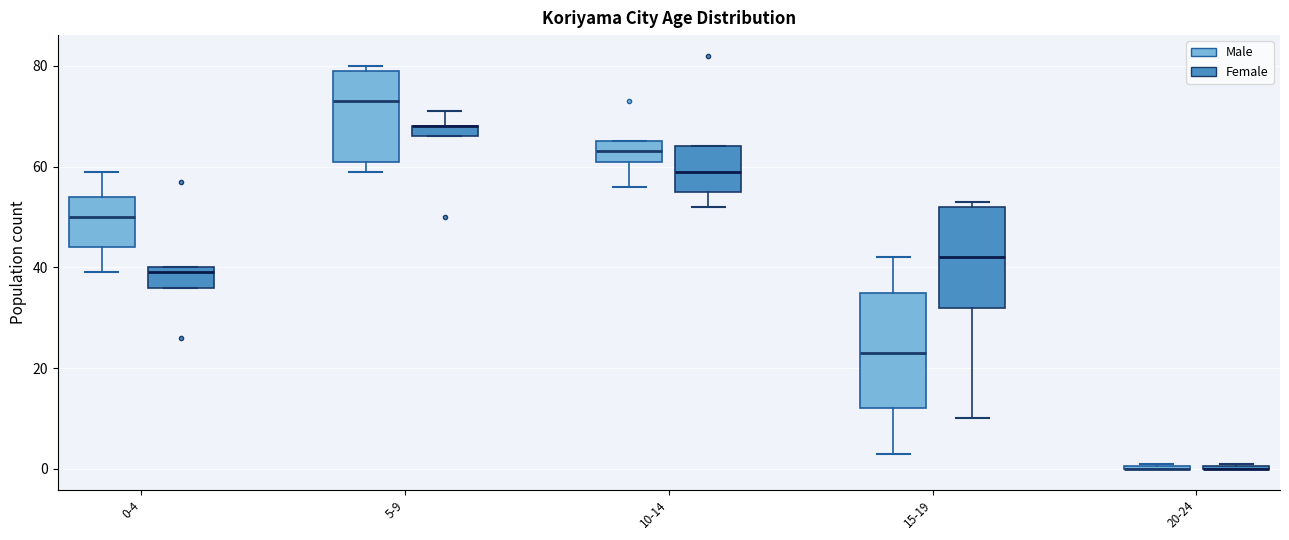

Comparing the boxes themselves (not the whiskers), which one is the tallest?

15-19 (Male)